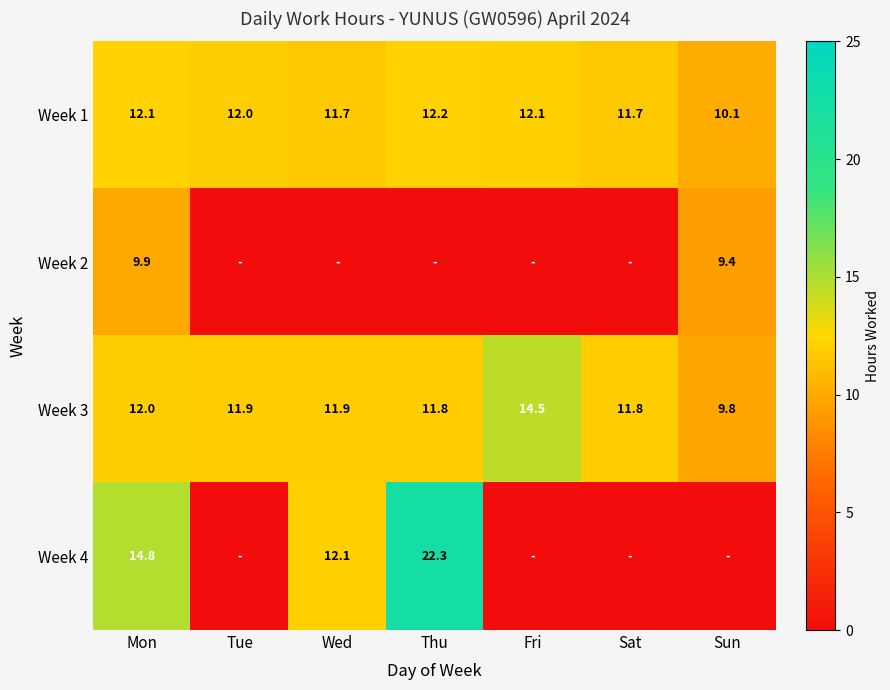

At which label is Week 3 closest to 12?

Mon